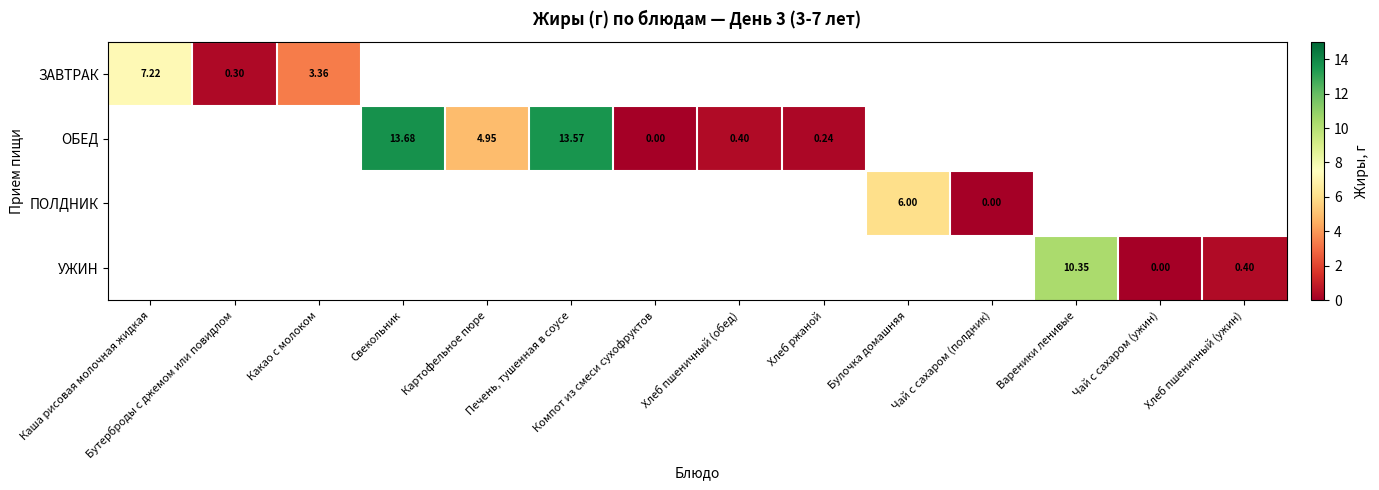

Rank the categories by УЖИН value from lowest to highest.

Чай с сахаром (ужин), Каша рисовая молочная жидкая, Бутерброды с джемом или повидлом, Какао с молоком, Свекольник, Картофельное пюре, Печень, тушенная в соусе, Компот из смеси сухофруктов, Хлеб пшеничный (обед), Хлеб ржаной, Булочка домашняя, Чай с сахаром (полдник), Хлеб пшеничный (ужин), Вареники ленивые